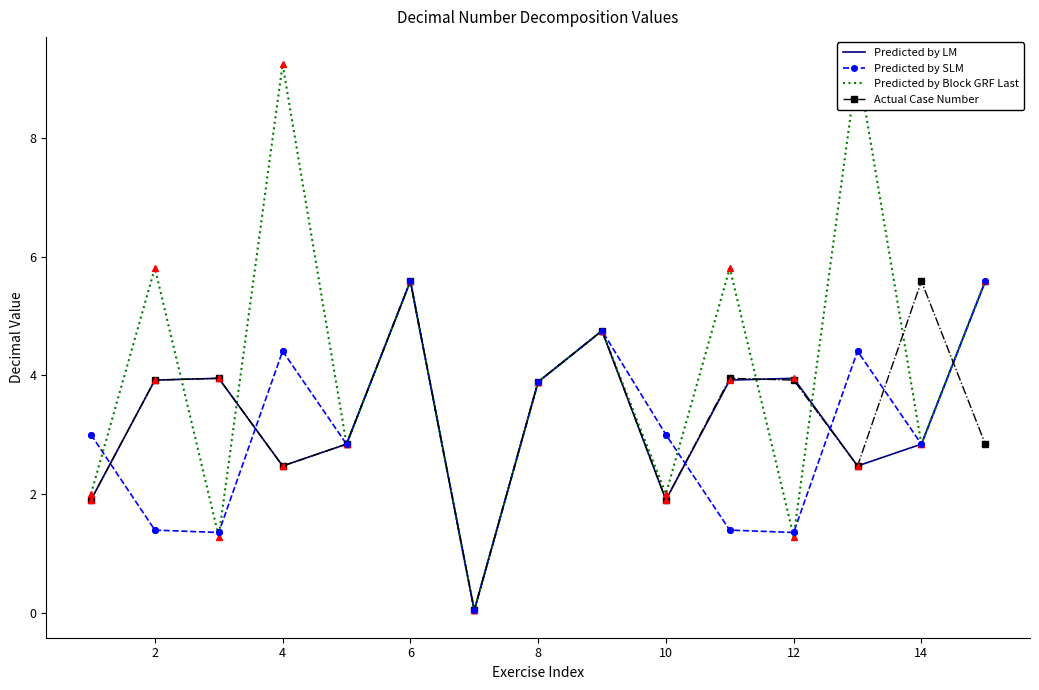

How many times do Predicted by Block GRF Last and Predicted by SLM cross each other?

6